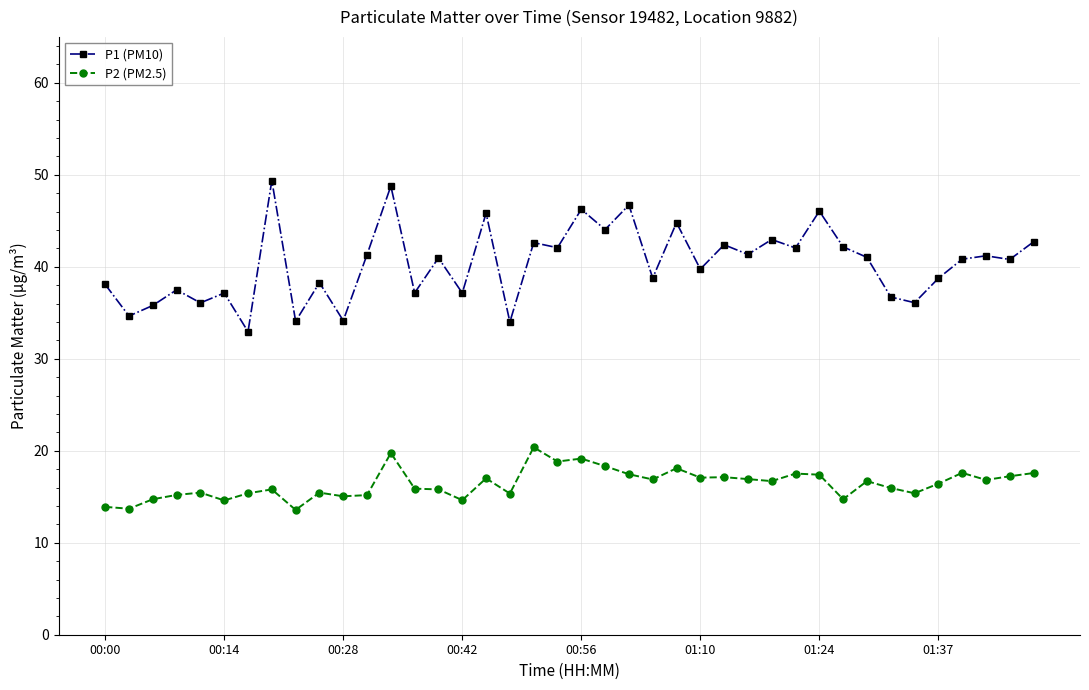

Which series has the widest spread of values?

P1 (PM10)